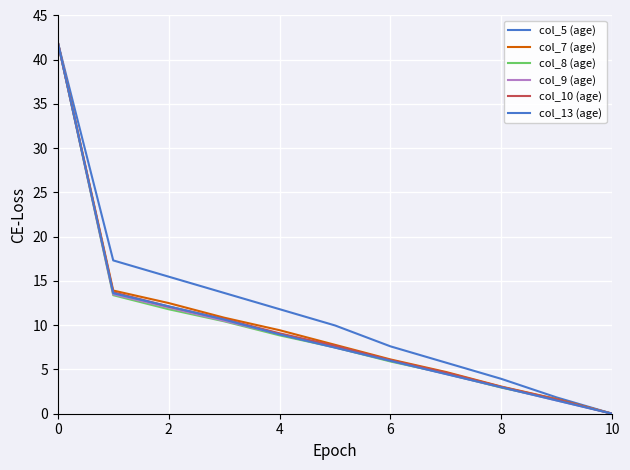

What is the value of the col_13 (age) point at the 1st from the left?

42.0